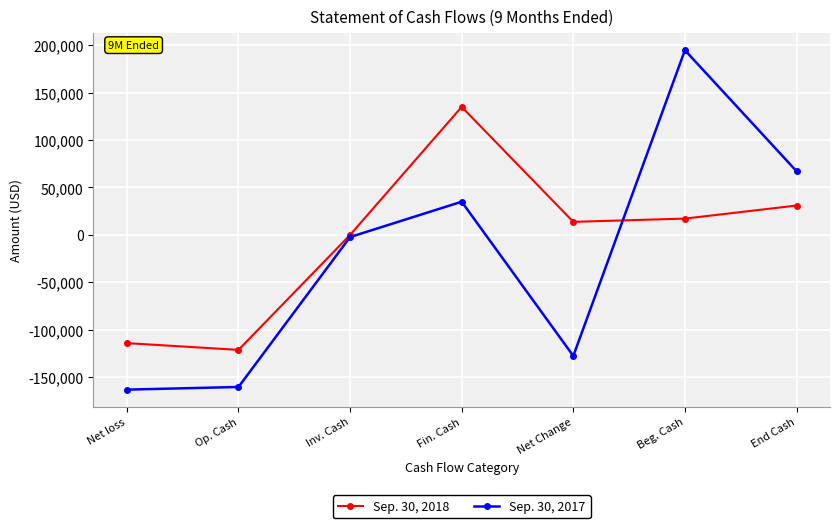

The value of Sep. 30, 2017 at End Cash is 67186. True or false?

True